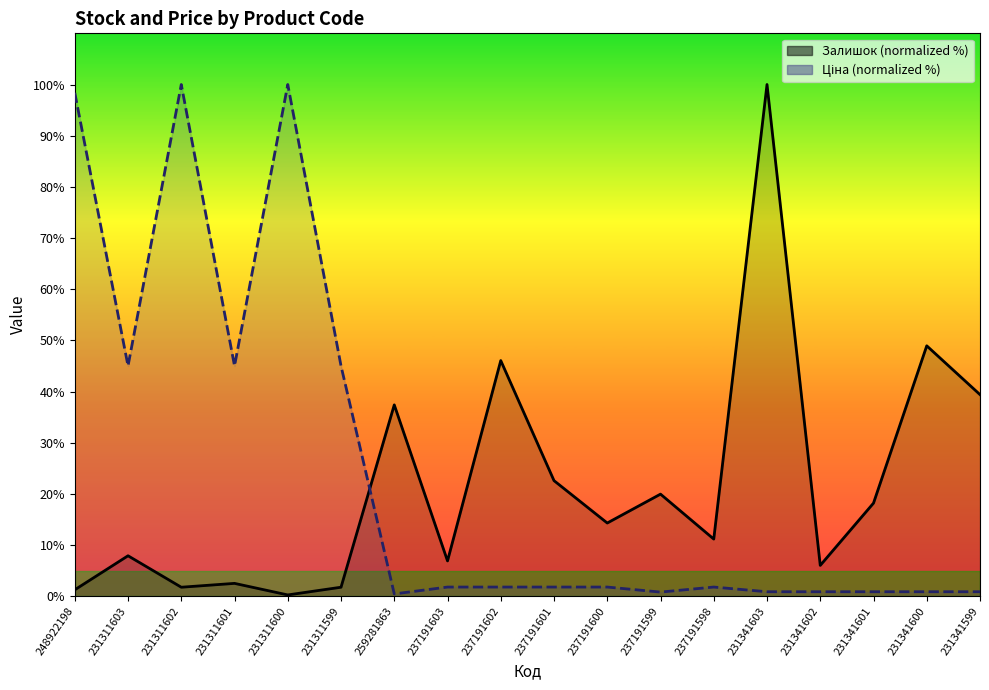

Which has a higher value, 231341600 or 231341602?

231341600